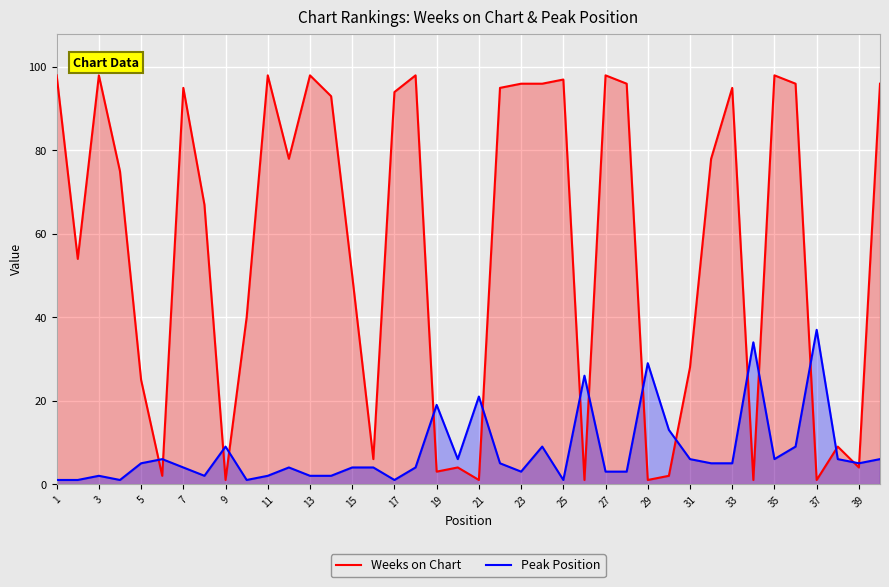

What is the smallest value displayed?

1